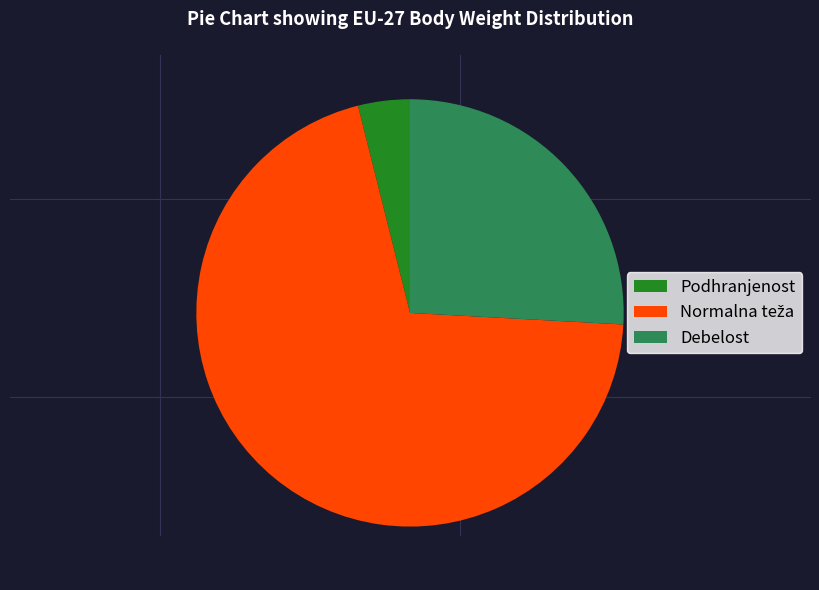

Does Podhranjenost represent more than half of the total?

No